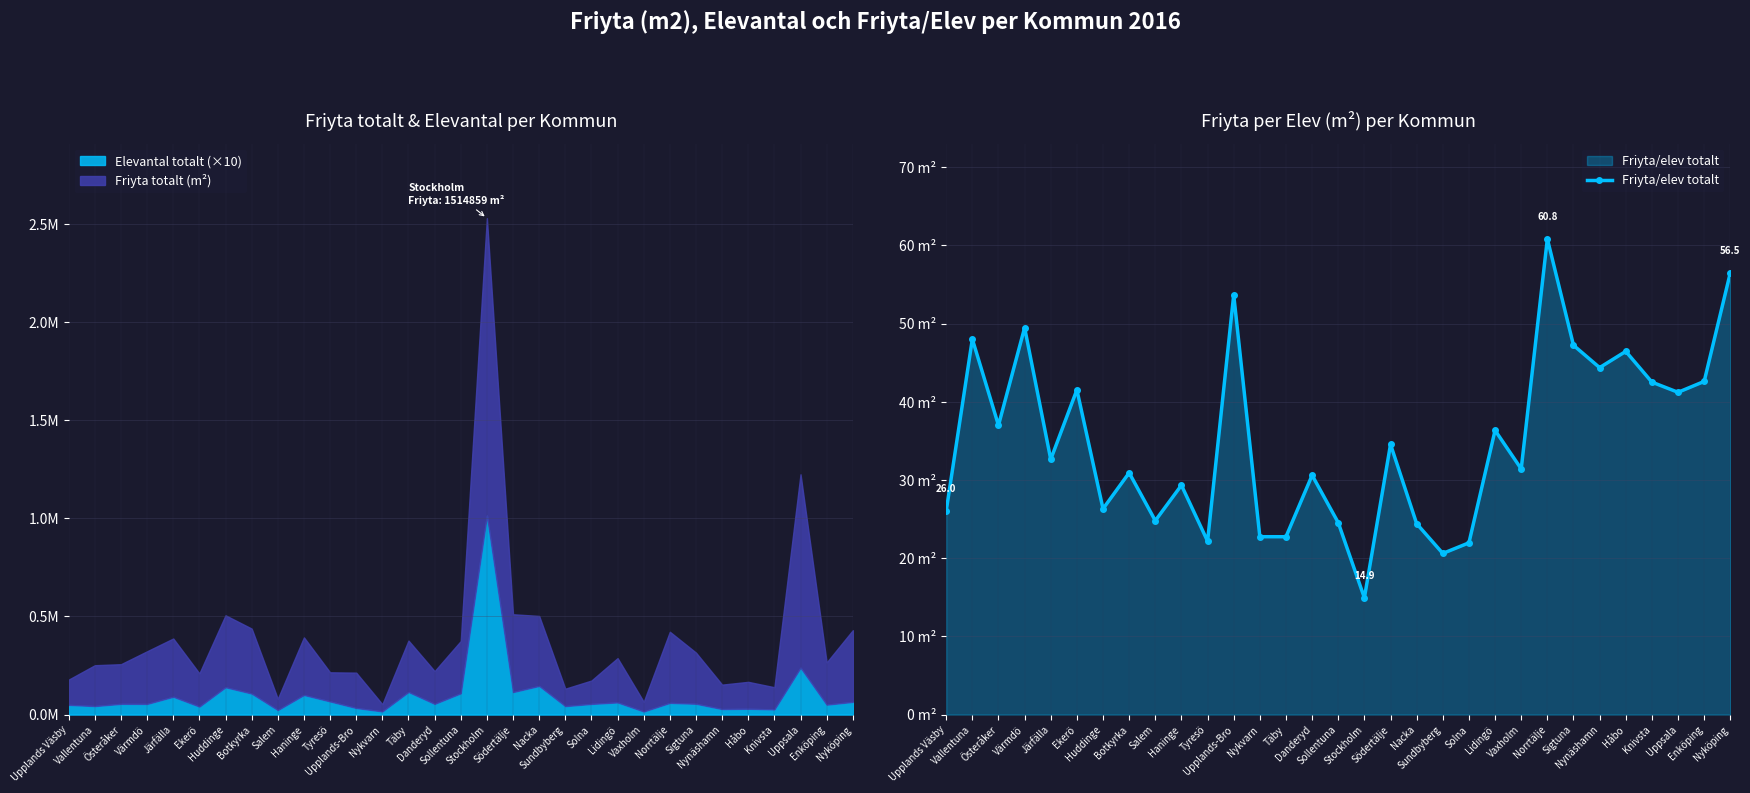

How many interior local peaks (higher than both neighbors) does the data have?

11